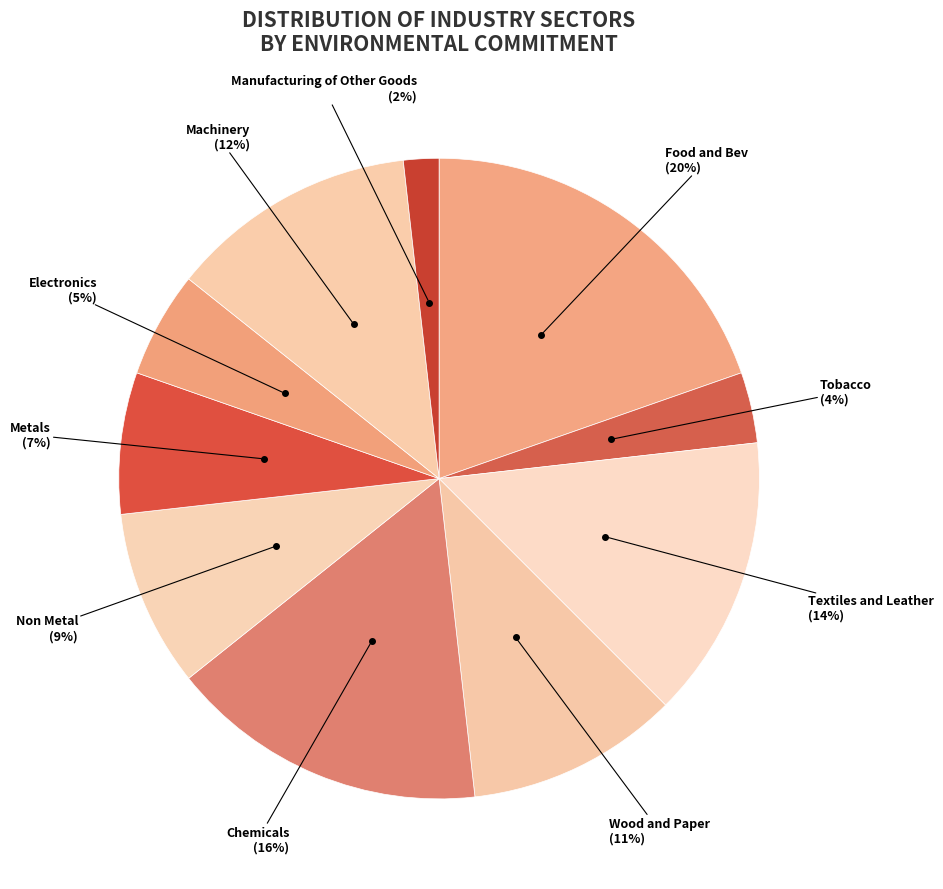

Between Metals and Tobacco, which is larger?

Metals